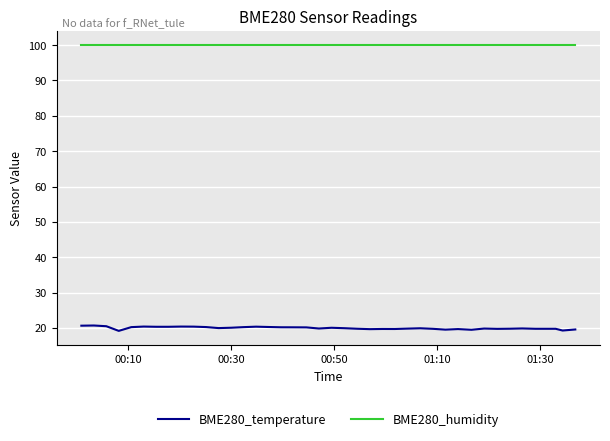

Which series has the largest total across all categories?

BME280_humidity